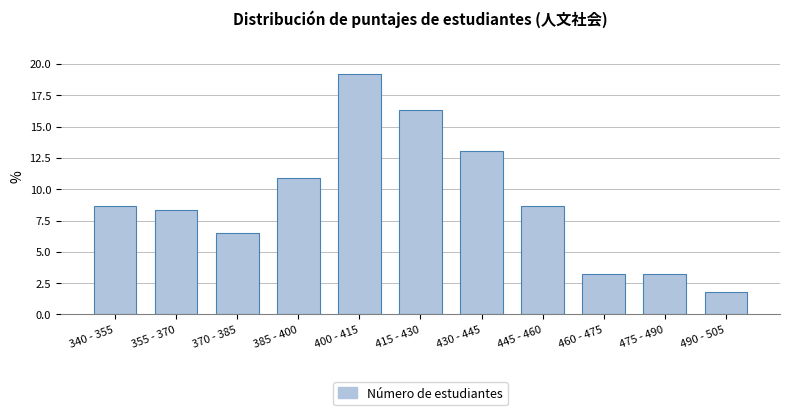

Reading left to right, what are all the values shown in this chart?

340 - 355=8.7	355 - 370=8.3	370 - 385=6.5	385 - 400=10.9	400 - 415=19.2	415 - 430=16.3	430 - 445=13.0	445 - 460=8.7	460 - 475=3.3	475 - 490=3.3	490 - 505=1.8